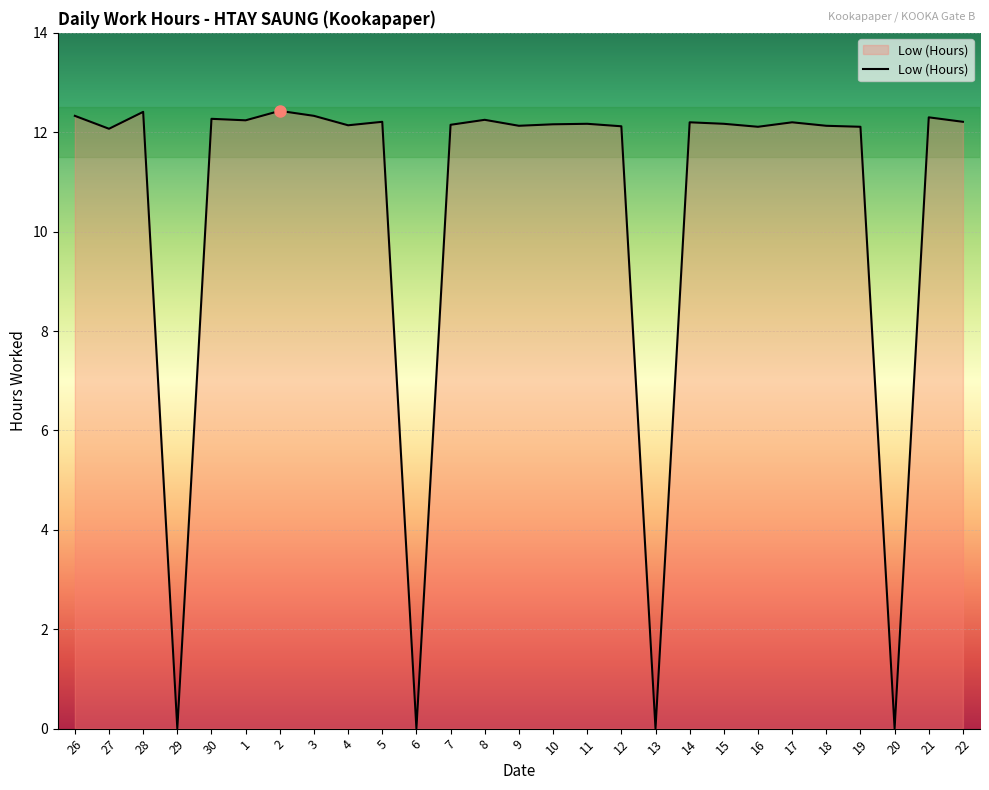

What is the change in value from 4 to 8?

+0.1